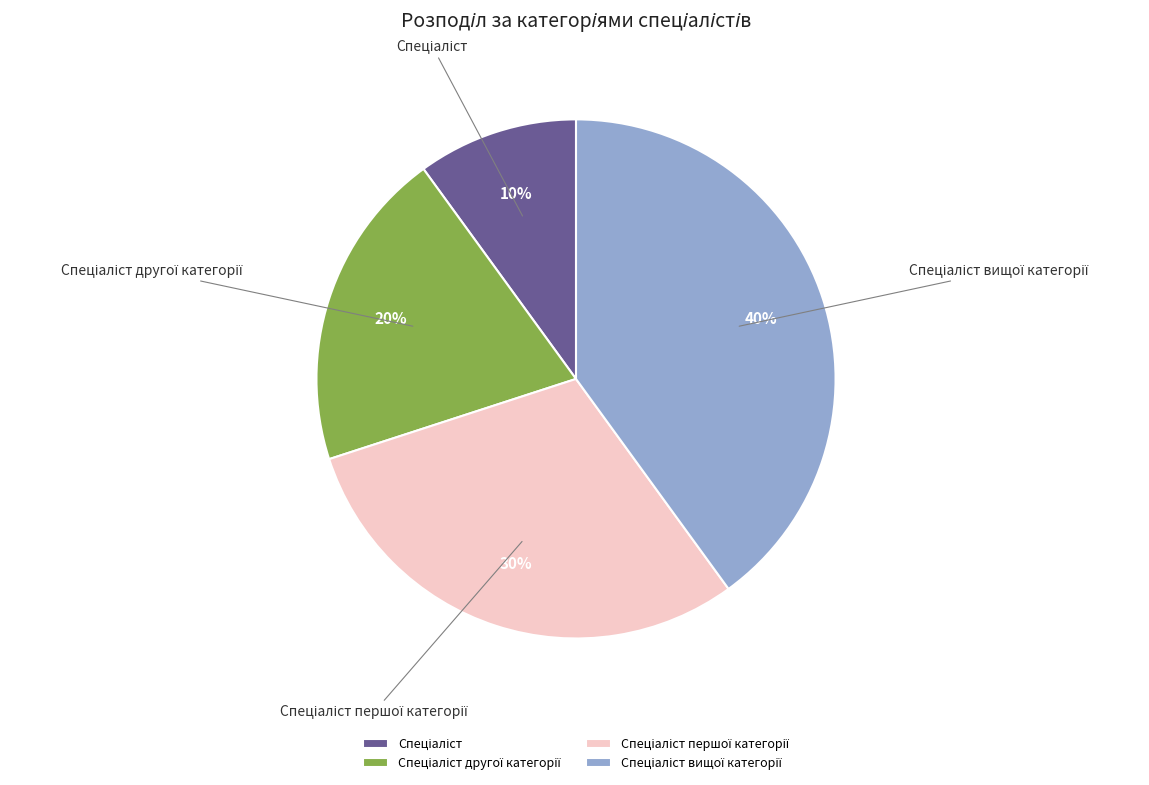

To the nearest percent, what is the average slice percentage?

25%